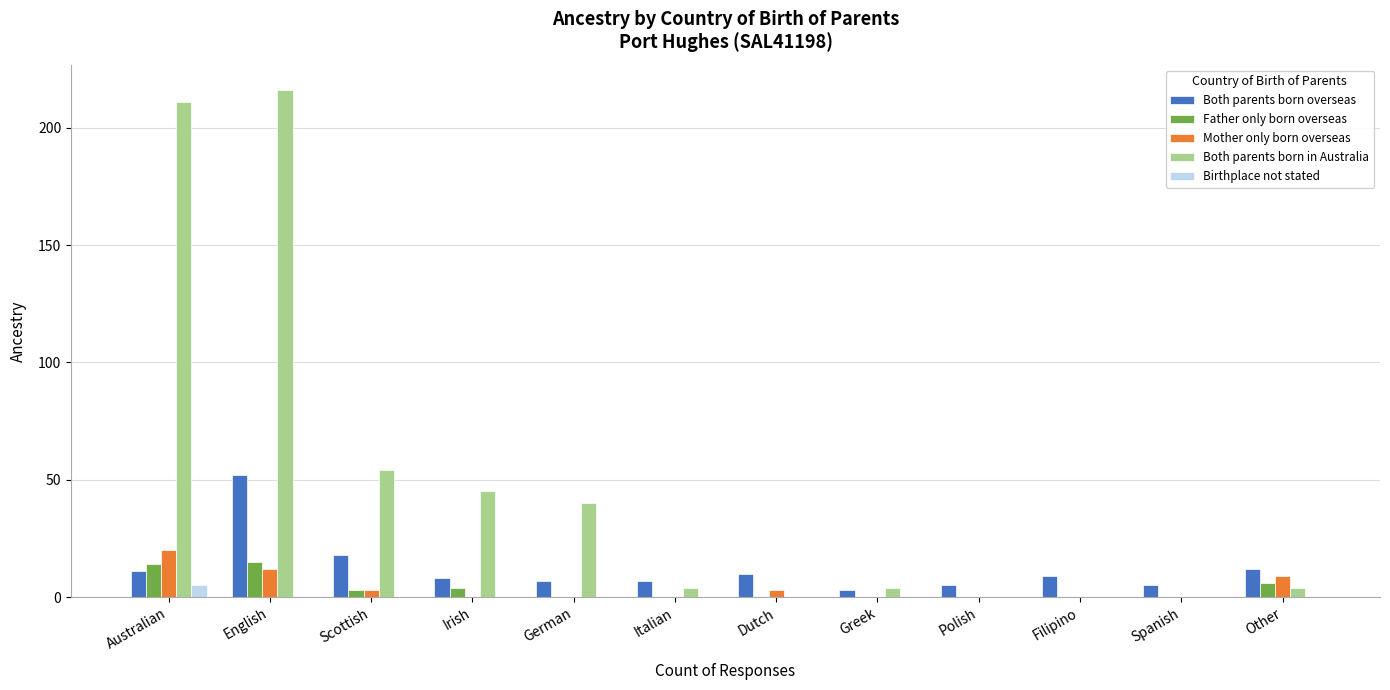

What is the sum of all Father only born overseas values?

42